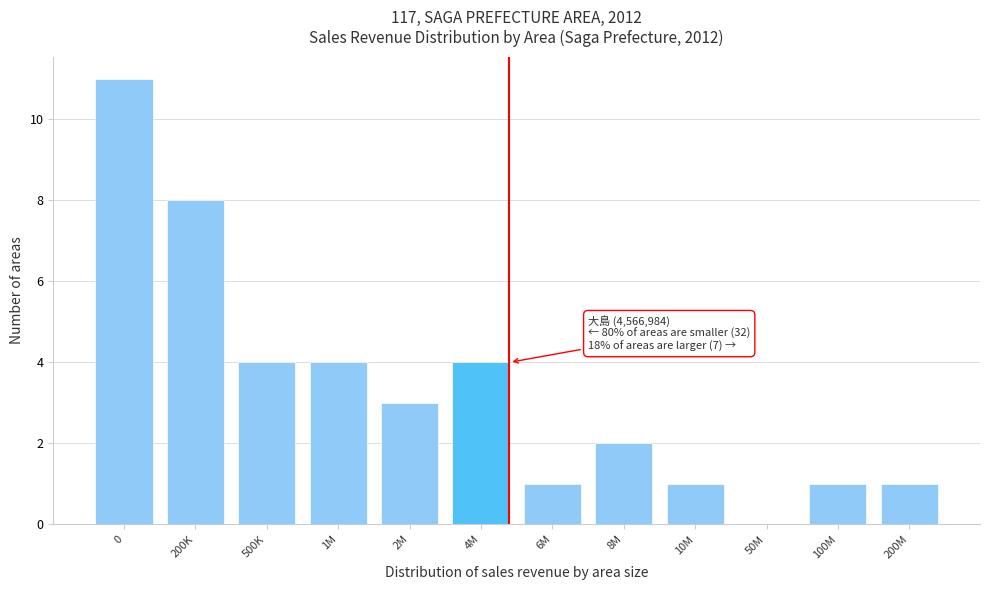

Reading right to left, what are all the values shown in this chart?

200M=1	100M=1	50M=0	10M=1	8M=2	6M=1	4M=4	2M=3	1M=4	500K=4	200K=8	0=11